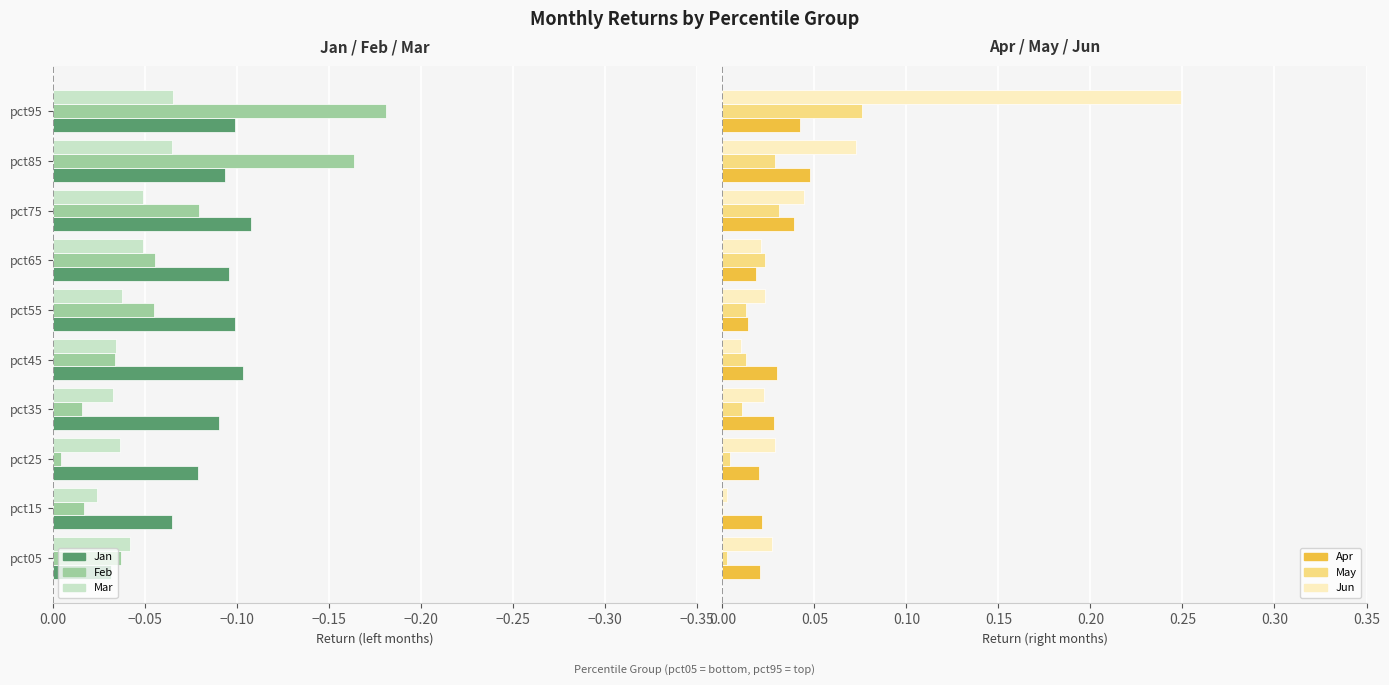

What is the sum of all May values?

0.2